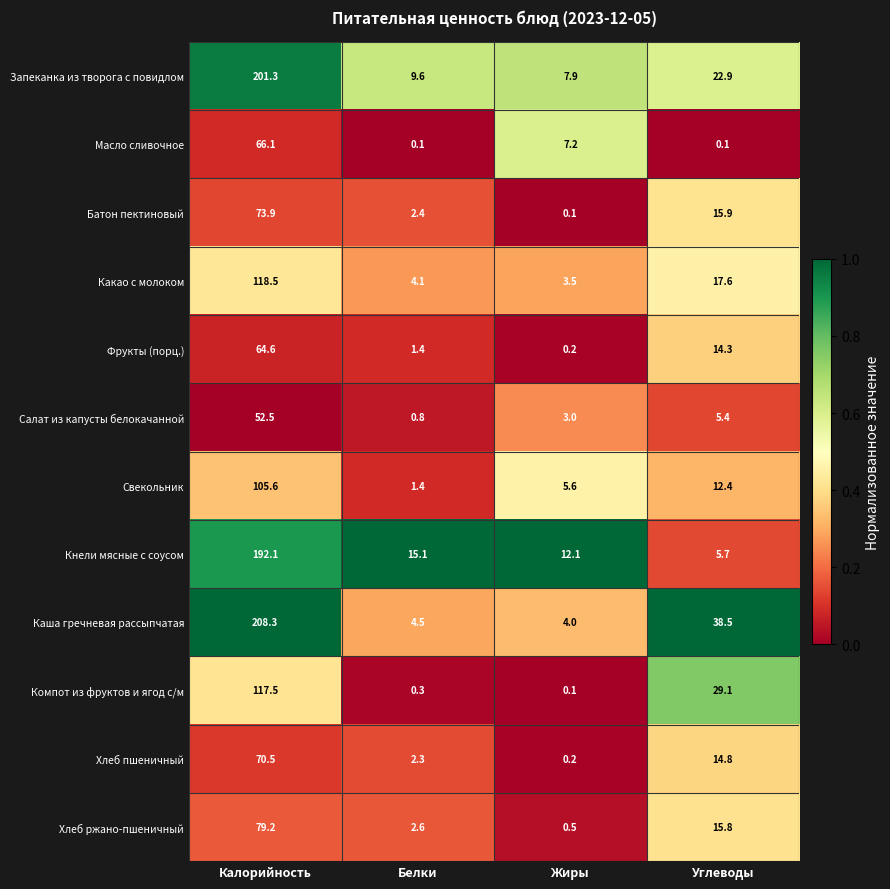

What is the difference between the maximum and minimum values in the Кнели мясные с соусом series?

186.4